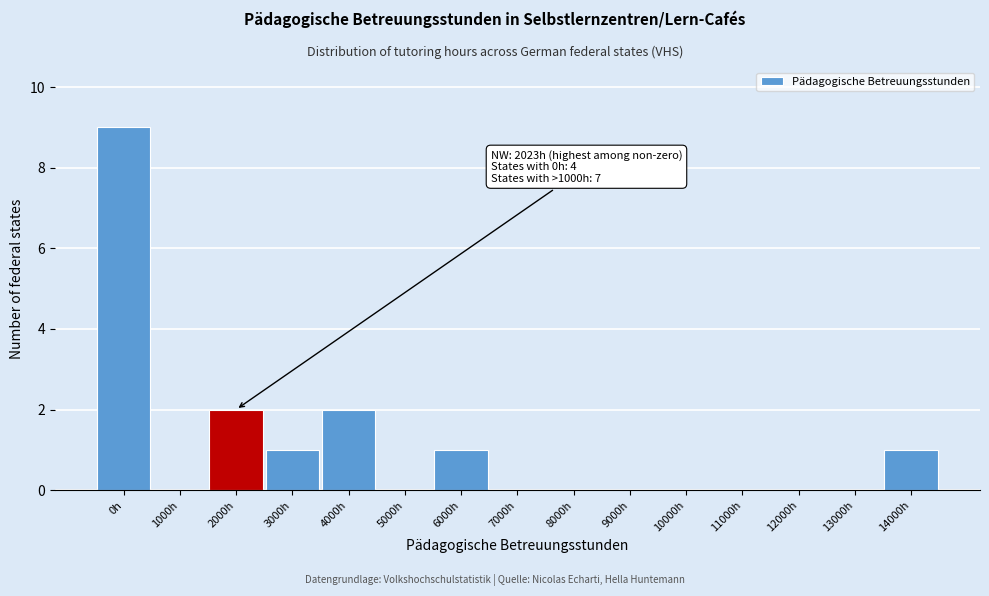

Reading left to right, list all the values displayed in this chart.

0h=9	1000h=0	2000h=2	3000h=1	4000h=2	5000h=0	6000h=1	7000h=0	8000h=0	9000h=0	10000h=0	11000h=0	12000h=0	13000h=0	14000h=1